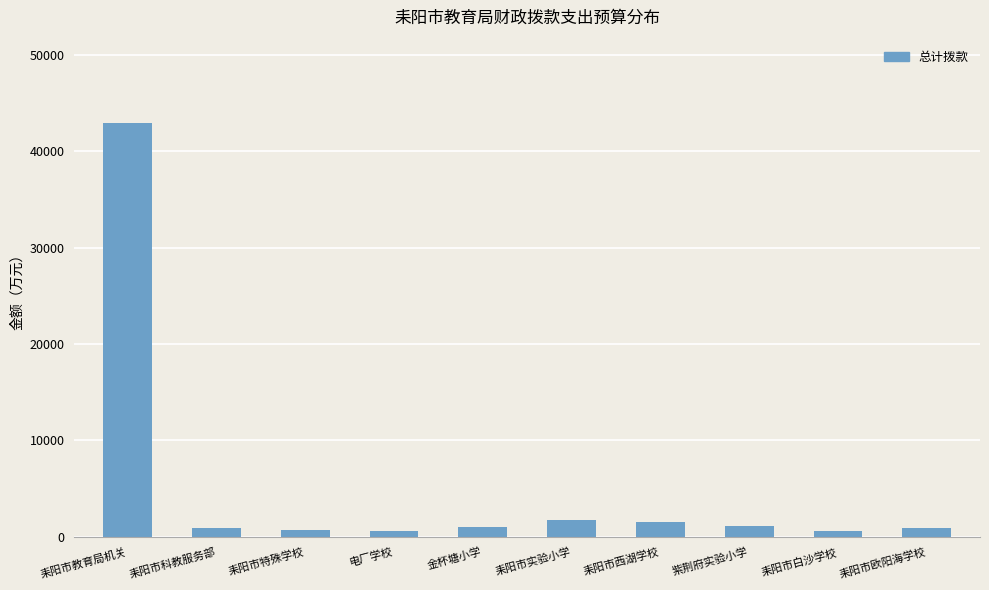

What is the value of the 3rd bar from the left?

713.3